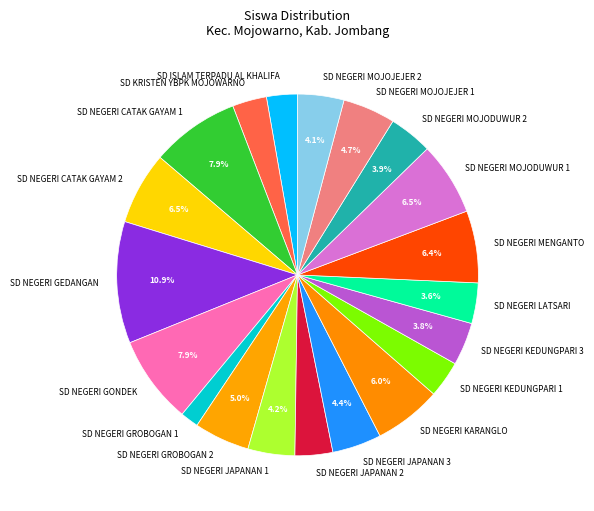

The SD NEGERI GEDANGAN slice represents 26% of the pie. True or false?

False